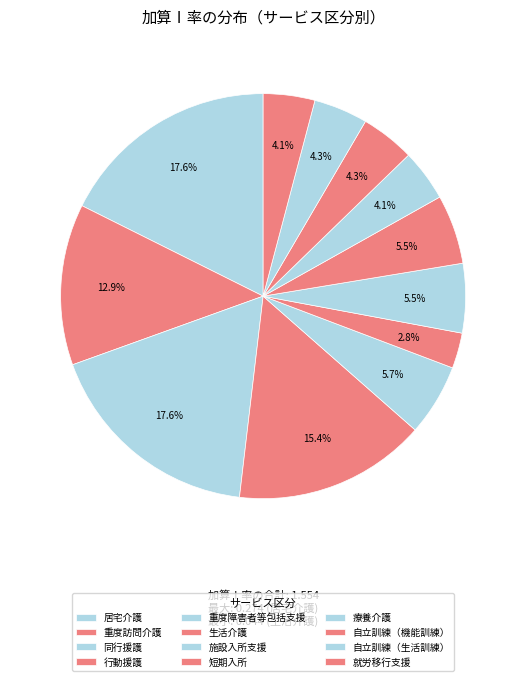

Count the number of slices in the pie.

12